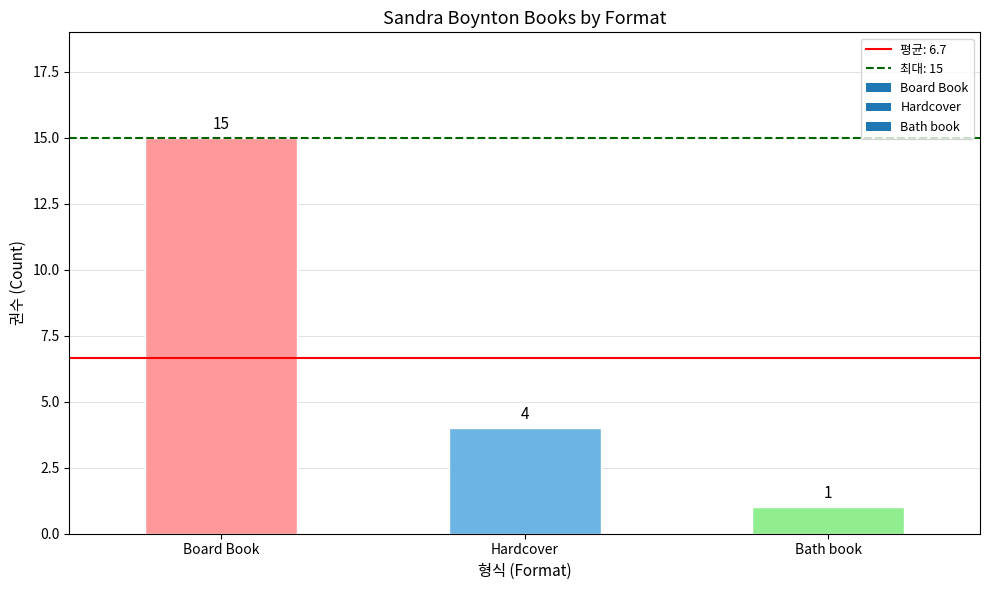

The value at Hardcover is 1. True or false?

False